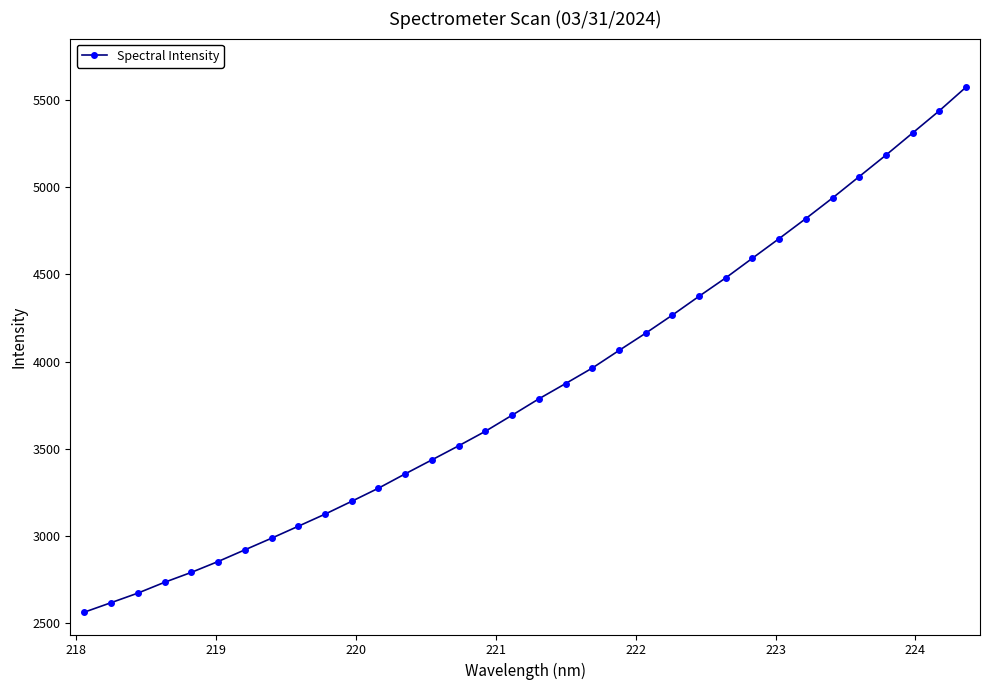

What is the sum of all values?

130991.4